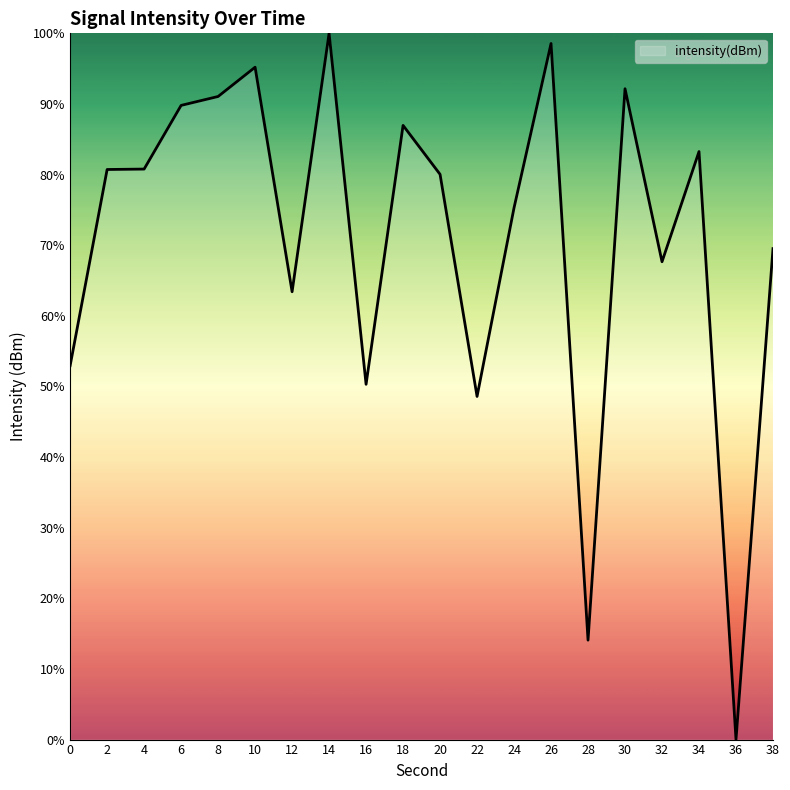

How many lines are shown in the chart?

1